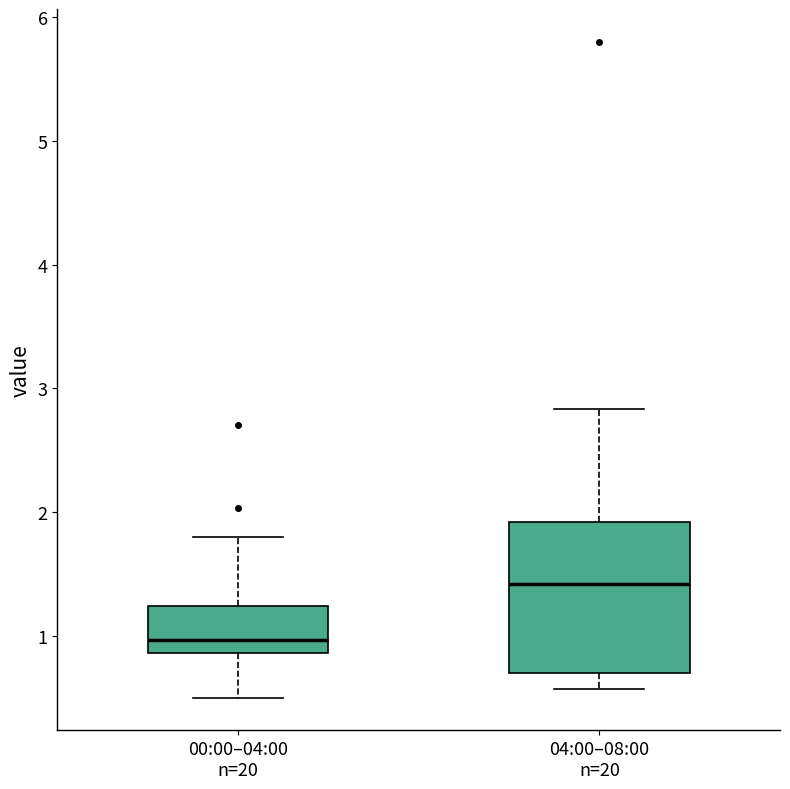

Which box is the tallest, from its lower edge to its upper edge?

04:00–08:00 n=20